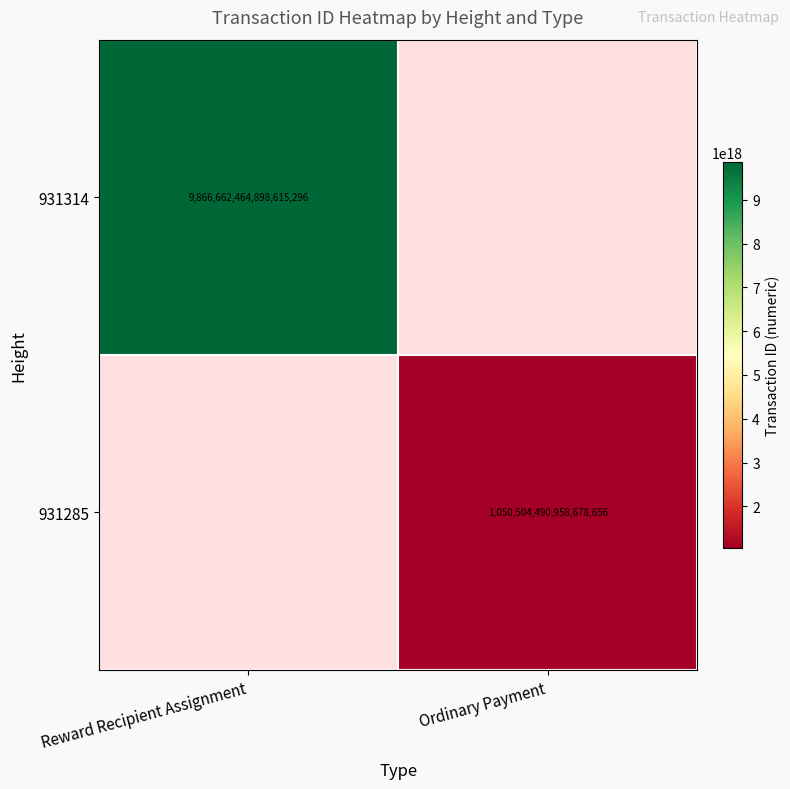

Count the number of data series in this chart.

2